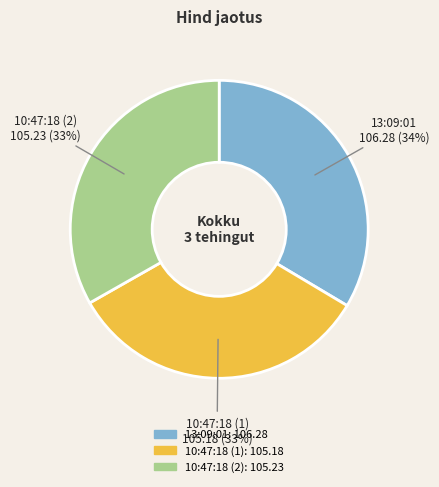

To the nearest percent, what percentage of the pie is 10:47:18 (1)?

33%